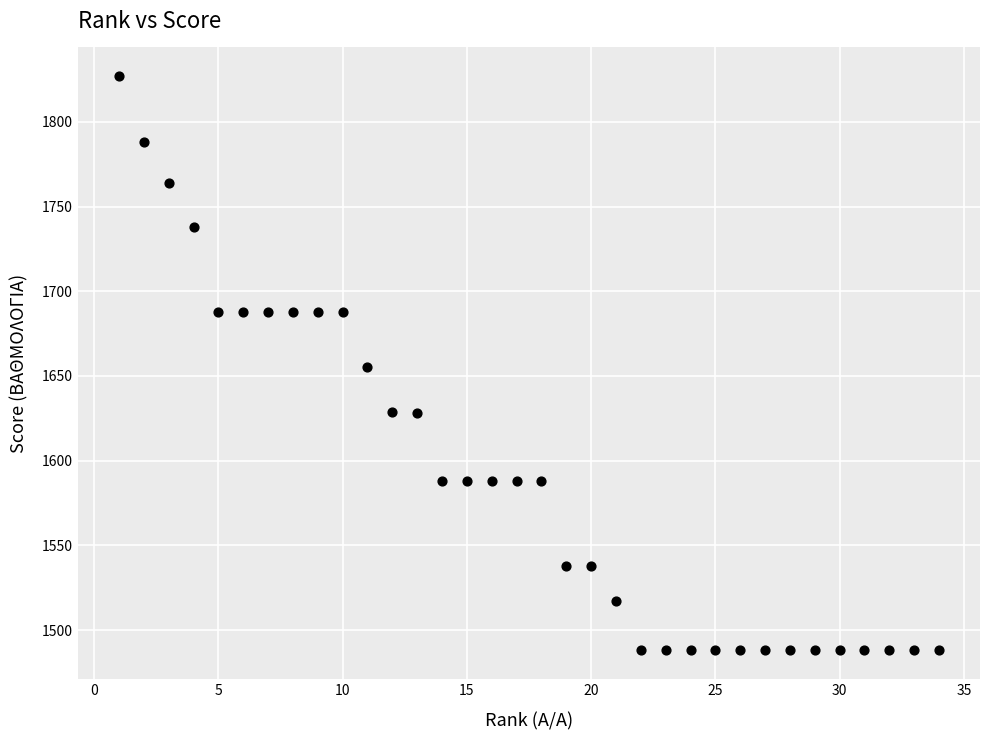

What is the range of X values (max minus min)?

33